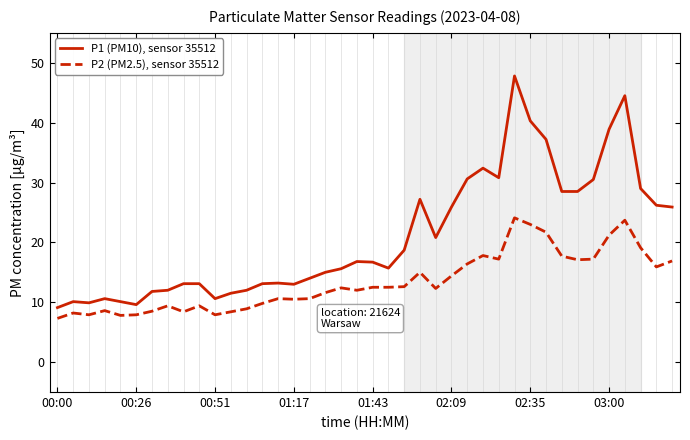

How many lines are shown in the chart?

2